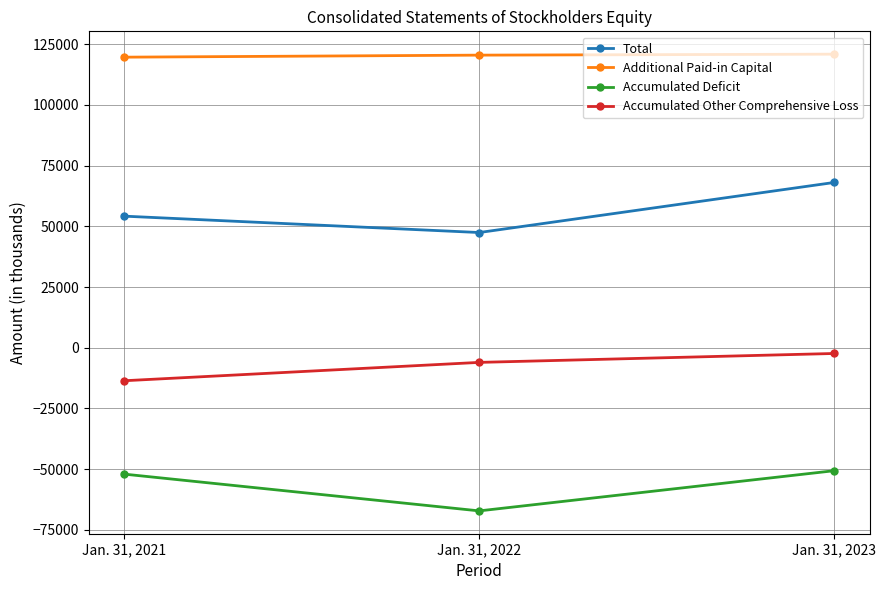

The Total series shows 93464 at Jan. 31, 2021. True or false?

False